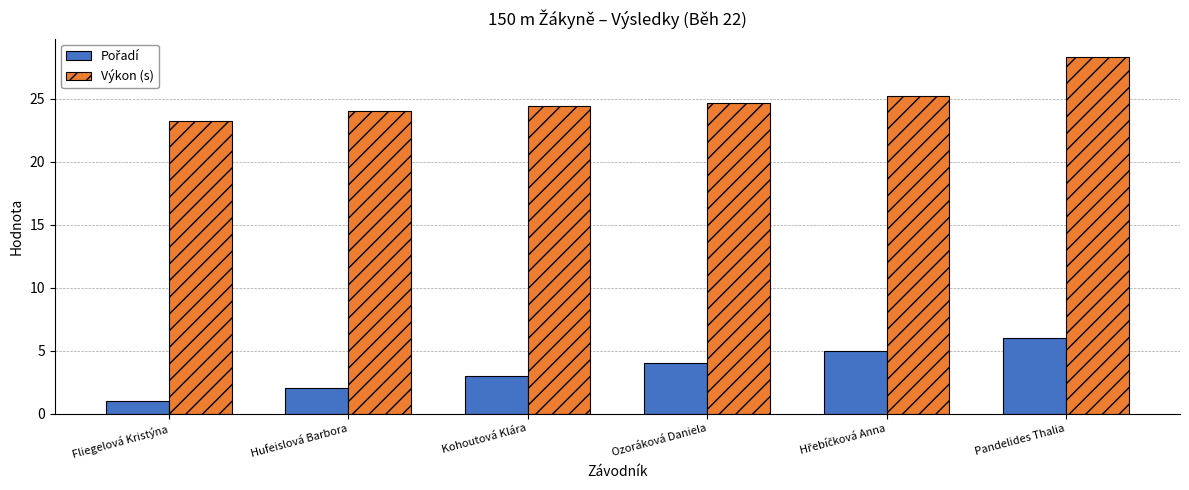

What is the average value of the Výkon (s) series?

25.0